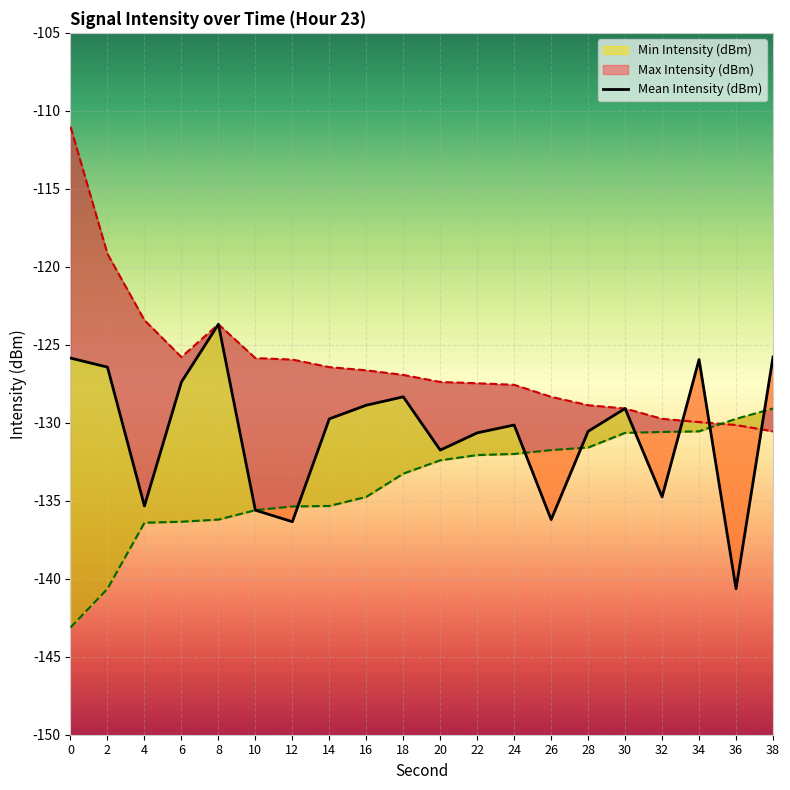

How many values are below -129?

12